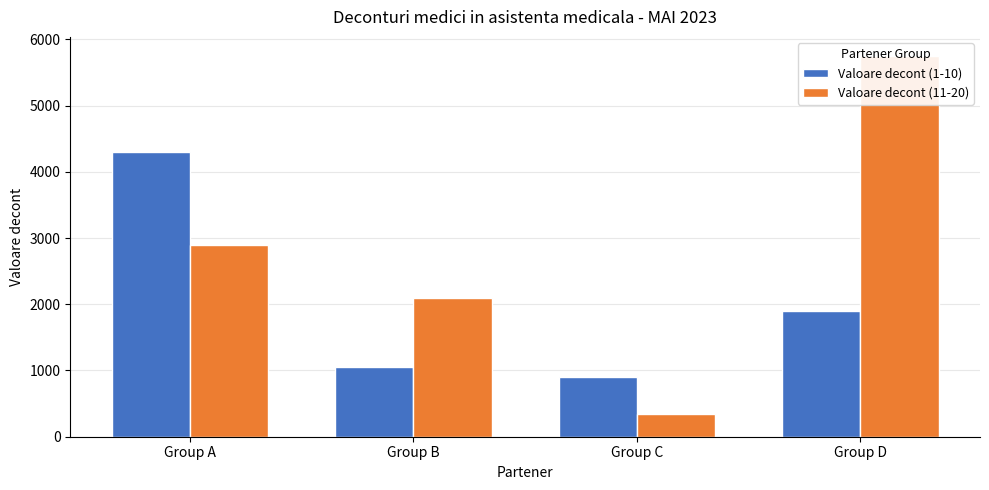

Are the bars grouped side by side (vs. stacked)?

Yes